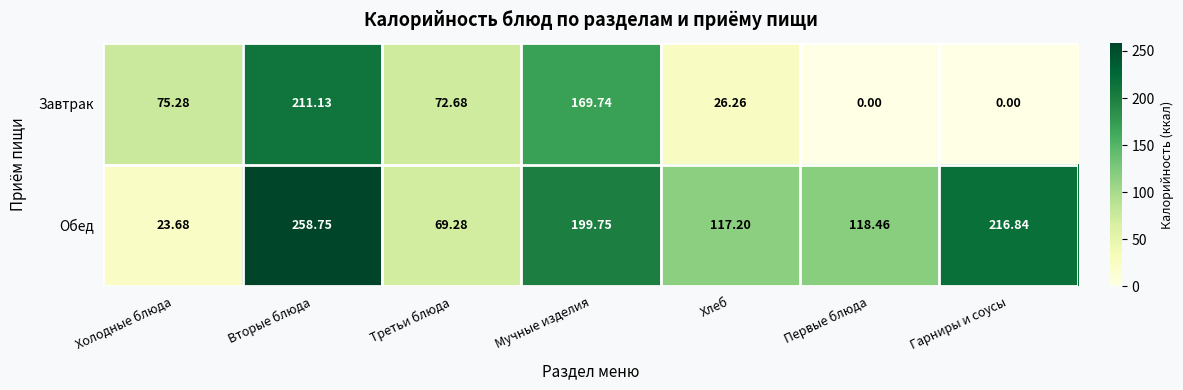

Where is Обед nearest to the value 141?

Первые блюда